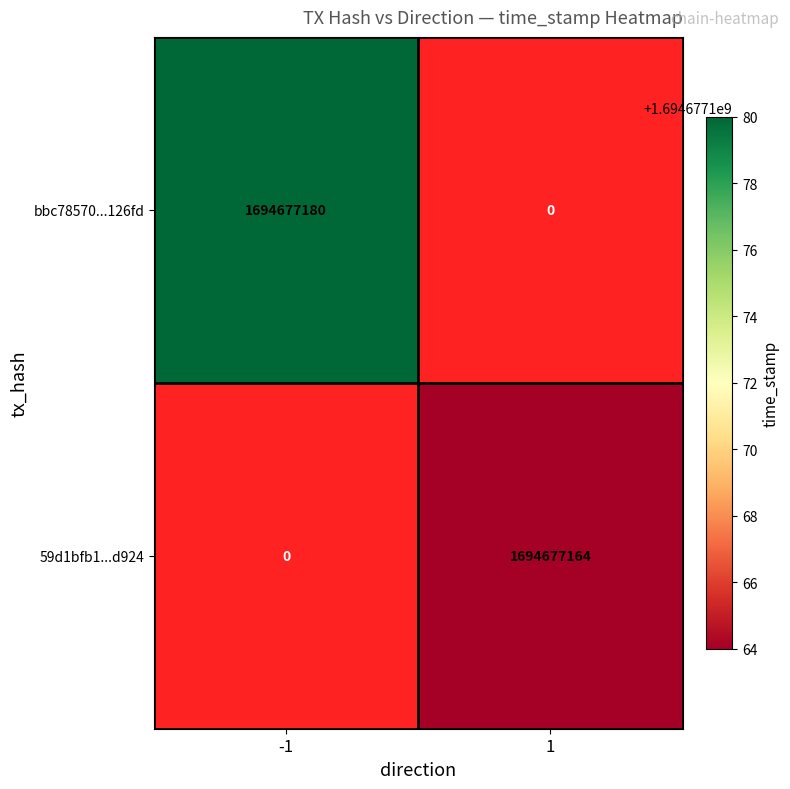

Which series has the widest spread of values?

bbc78570...126fd